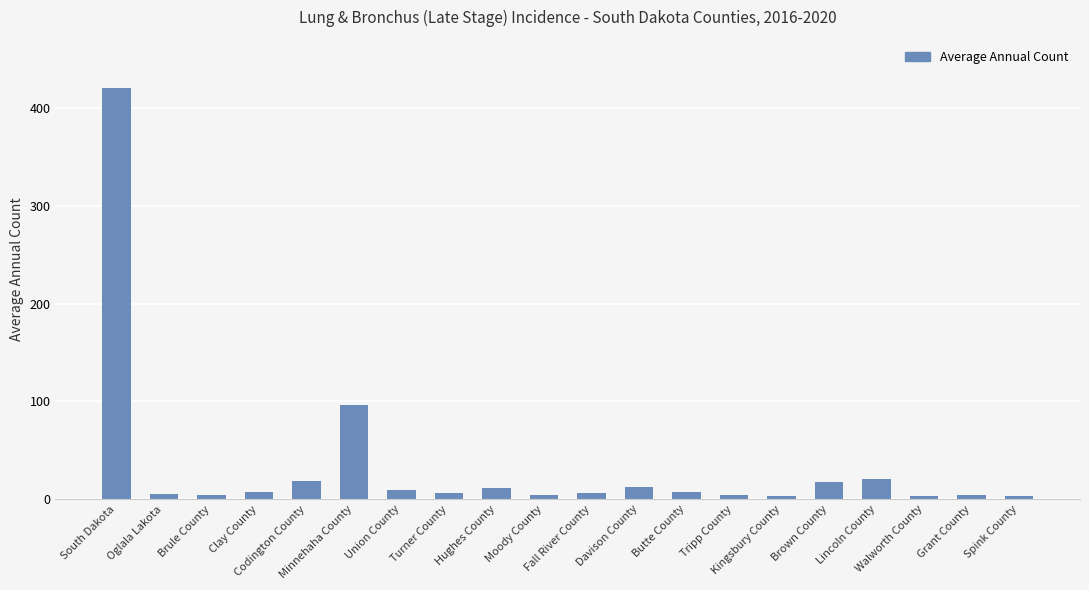

What is the ratio of the value at Minnehaha County to the value at Lincoln County?

4.6